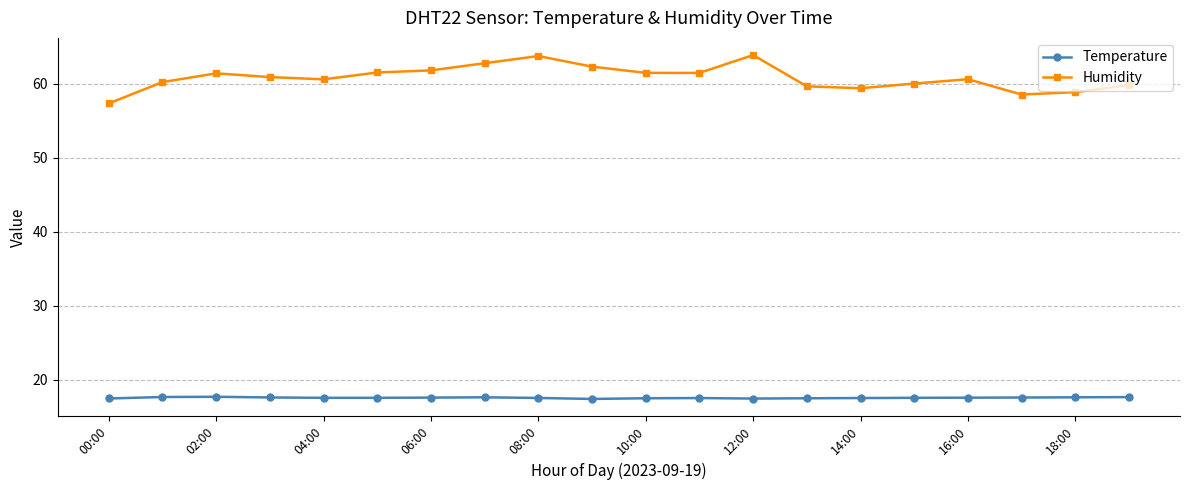

Which series has the largest total across all categories?

Humidity